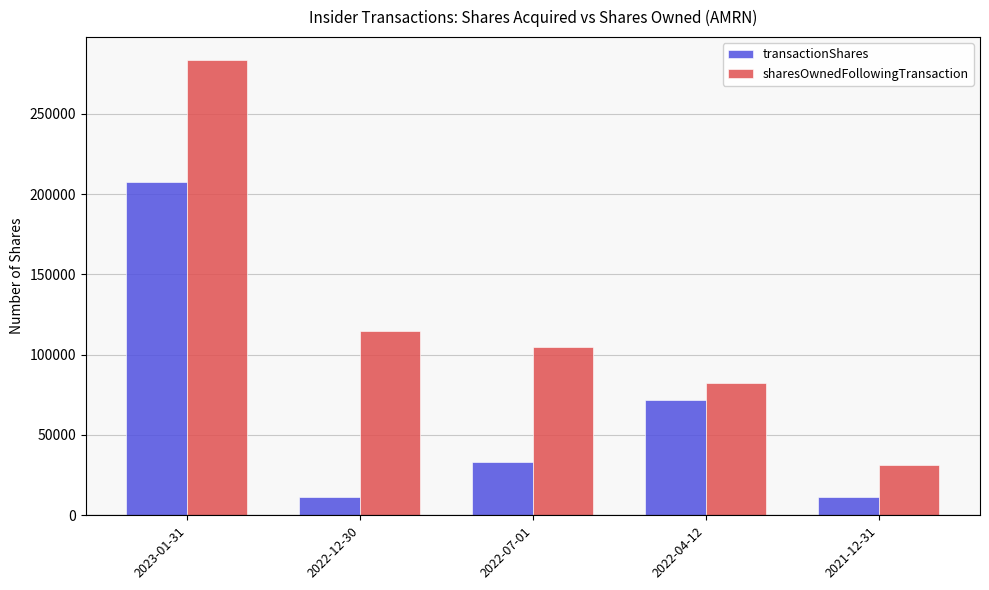

What is the minimum value for sharesOwnedFollowingTransaction?

31031